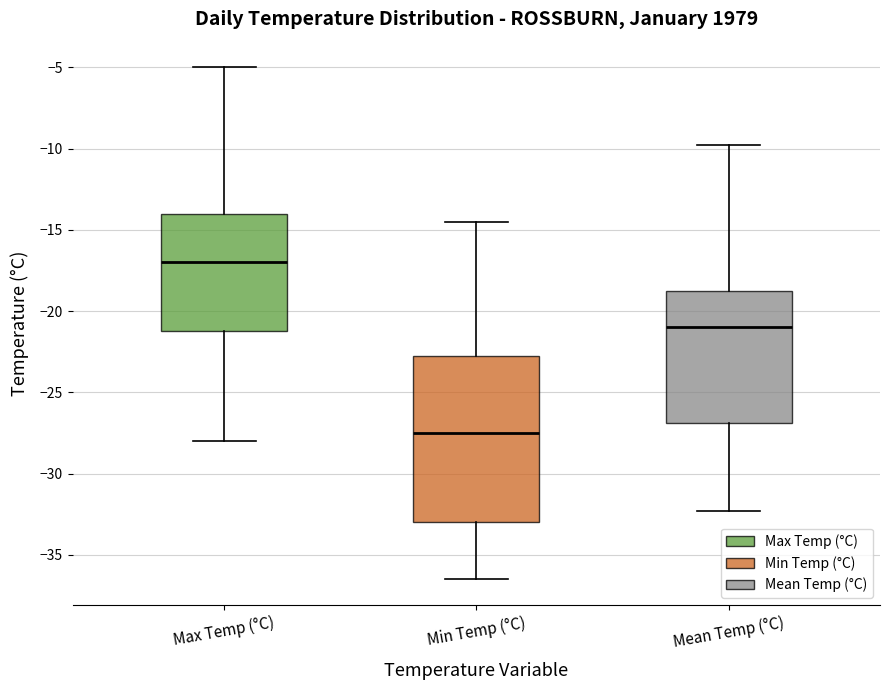

Where does the median line of the box for Max Temp (°C) sit on the y-axis? The values are not printed on the chart, so give them approximately, as read against the axis.

-17.0